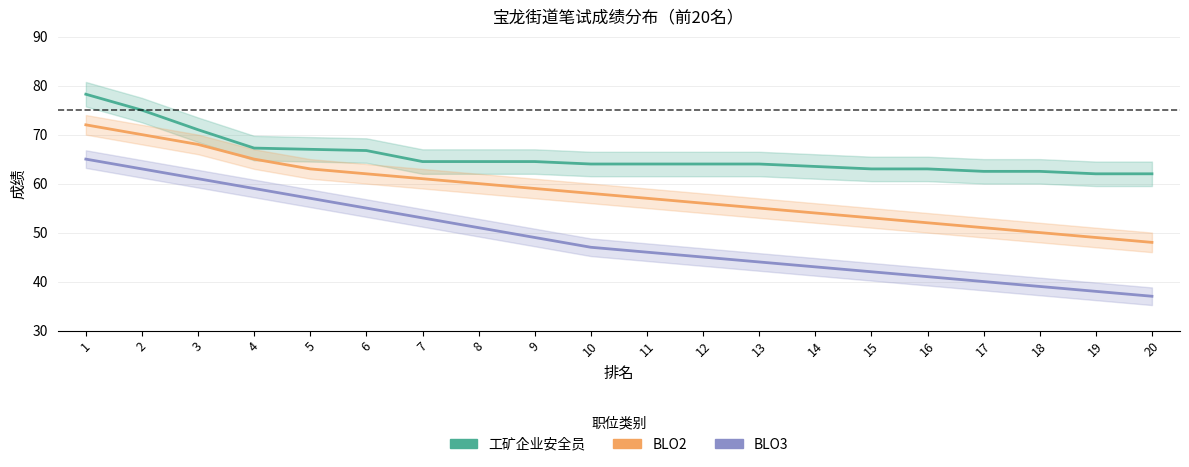

Count the number of categories in the chart.

20